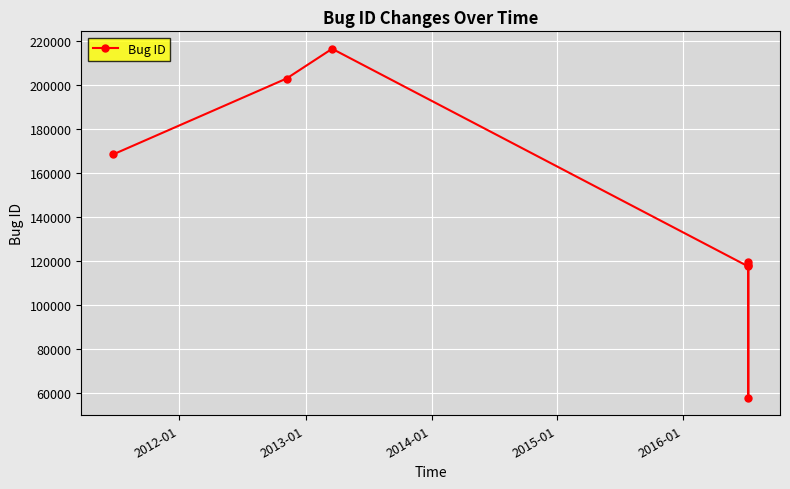

Reading left to right, transcribe all the data shown in this chart.

168554	203087	216601	117626	119762	57891	118115